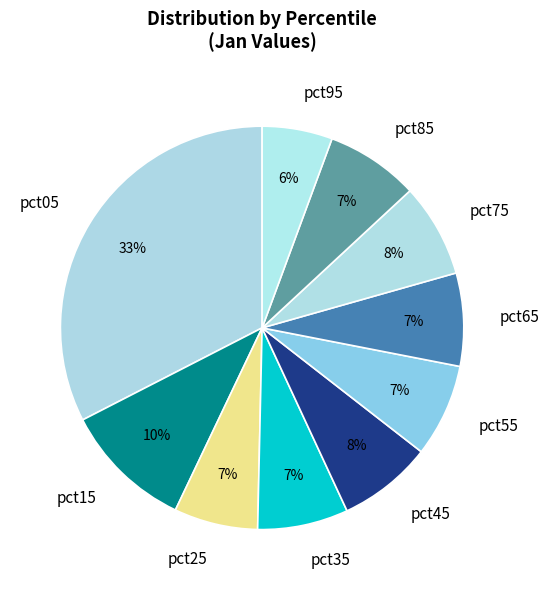

How many segments does this pie chart have?

10